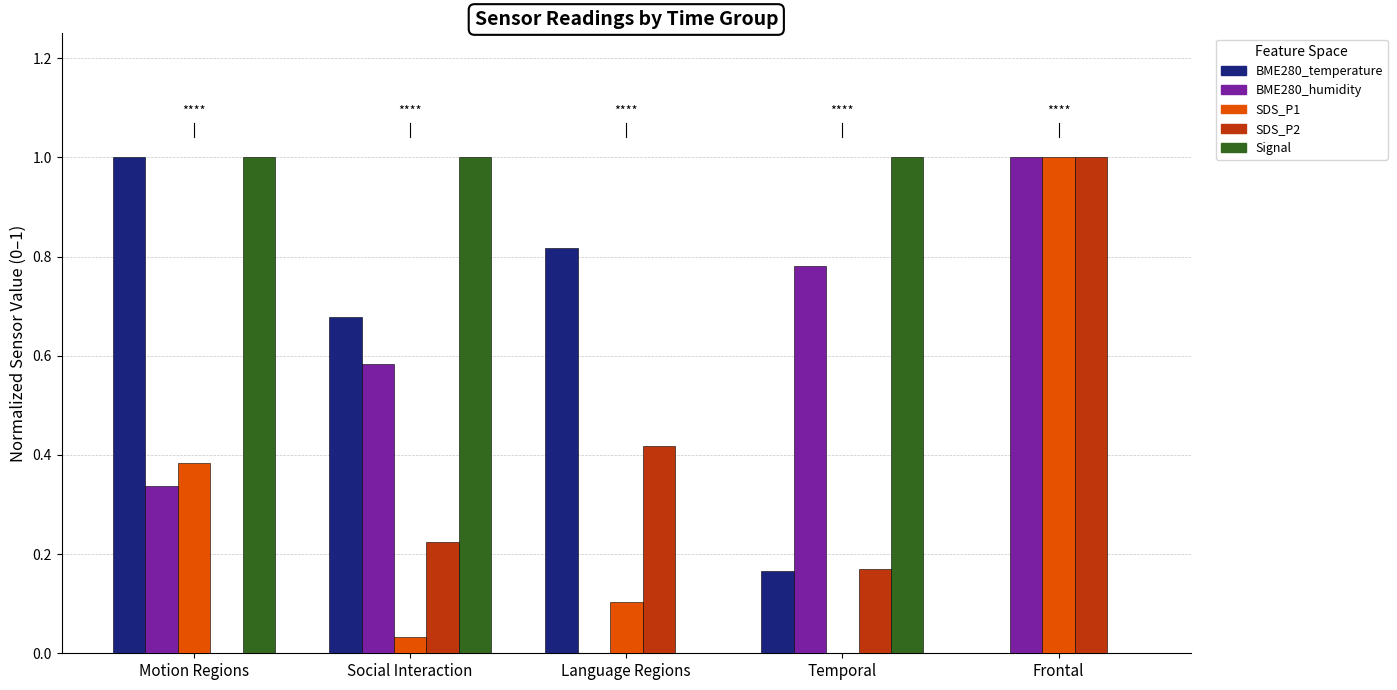

Is it true that BME280_temperature equals 0.1 at Temporal?

False